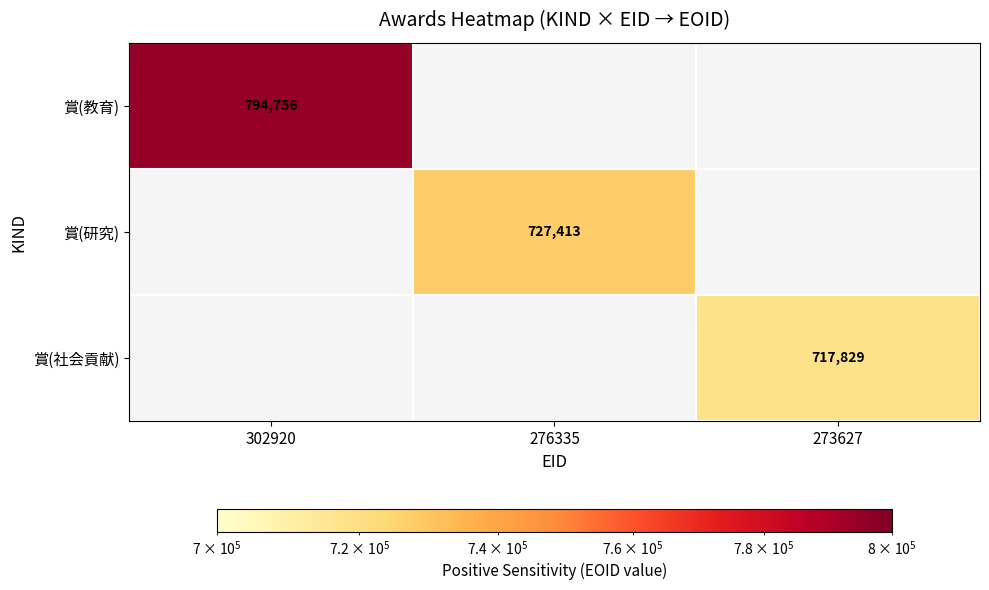

True or false: 賞(社会貢献) has a value of 409248.8 at 273627.

False